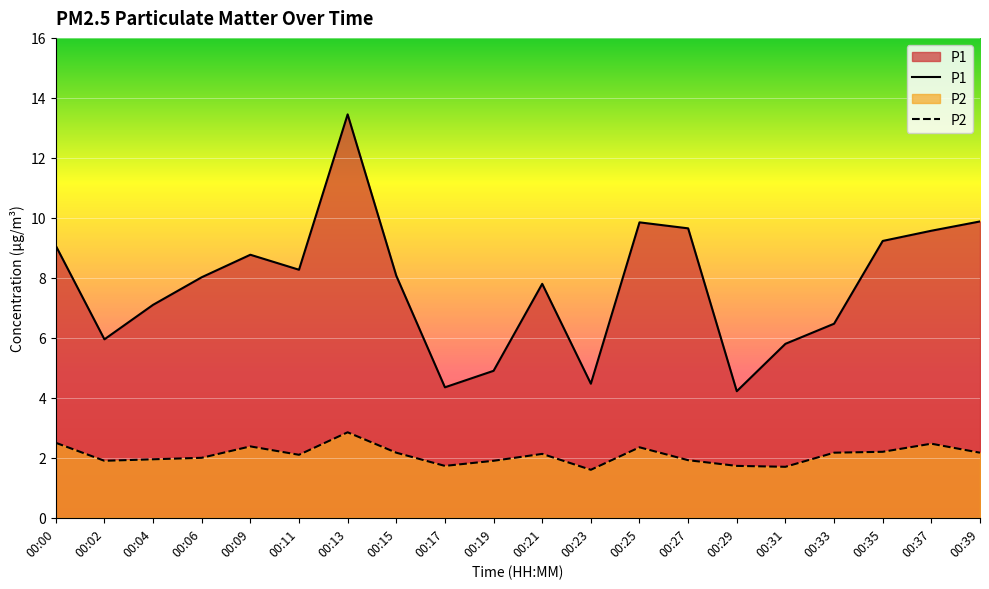

True or false: P1 has a value of 9.8 at 00:25.

True